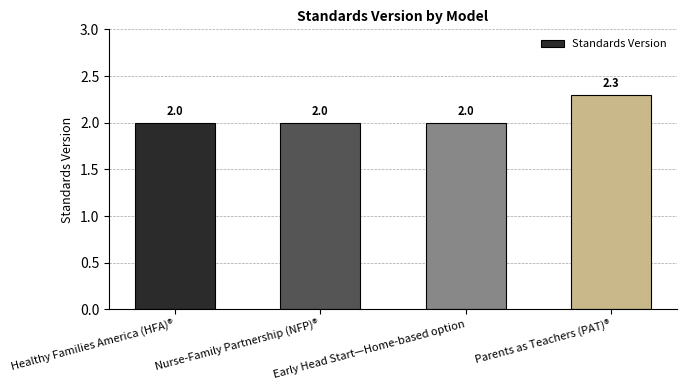

What is the change in value from Nurse-Family Partnership (NFP)® to Parents as Teachers (PAT)®?

+0.3